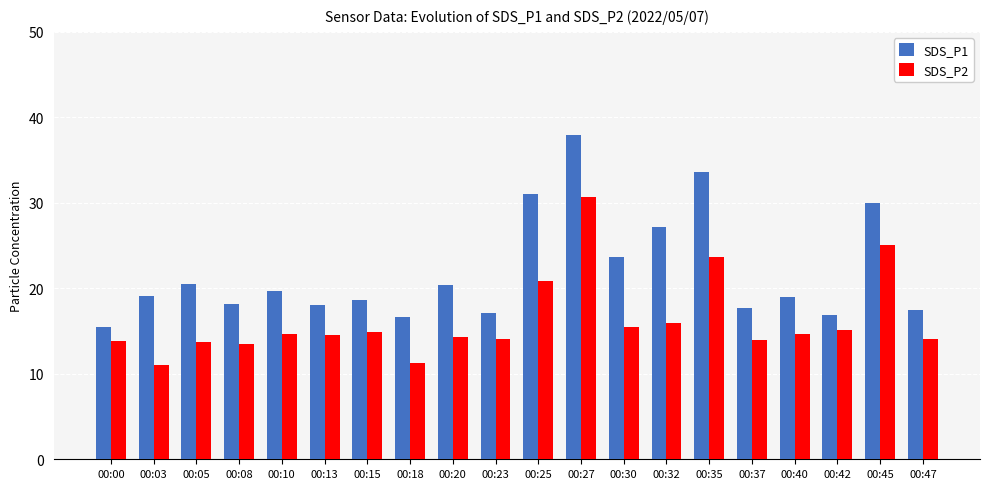

Does the chart contain stacked bars?

No